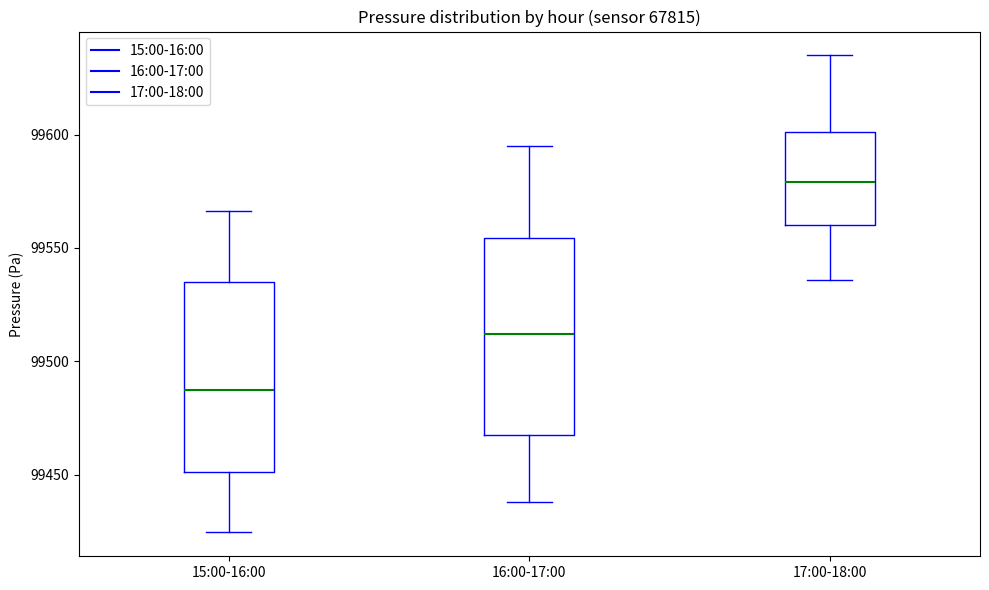

Where is the upper edge of the box for 15:00-16:00 on the y-axis? The values are not printed on the chart, so give them approximately, as read against the axis.

99535